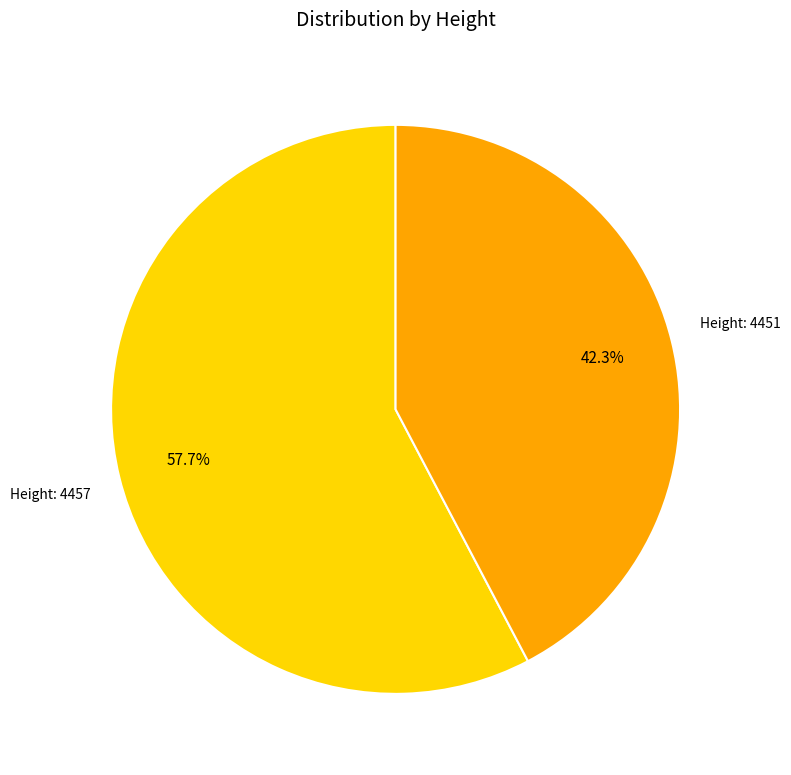

Is there any slice that represents more than half of the pie?

Yes